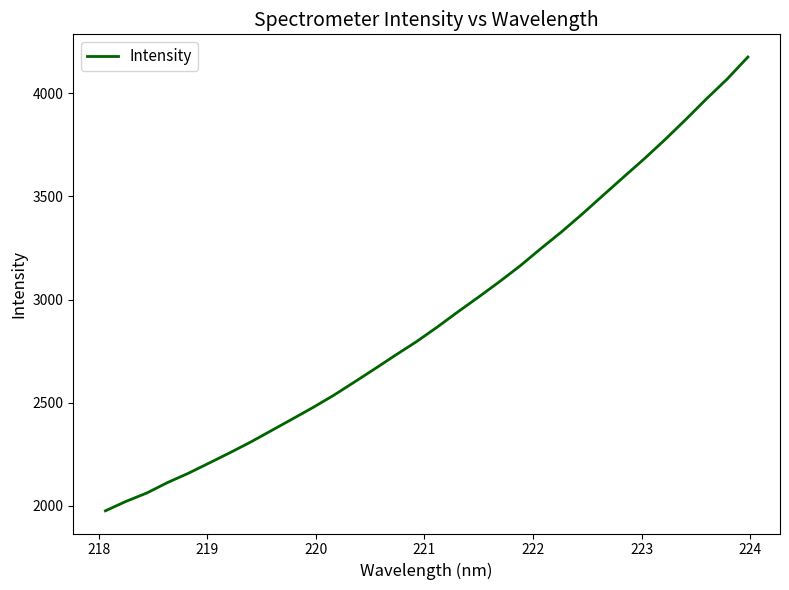

What is the greatest value displayed?

4175.8